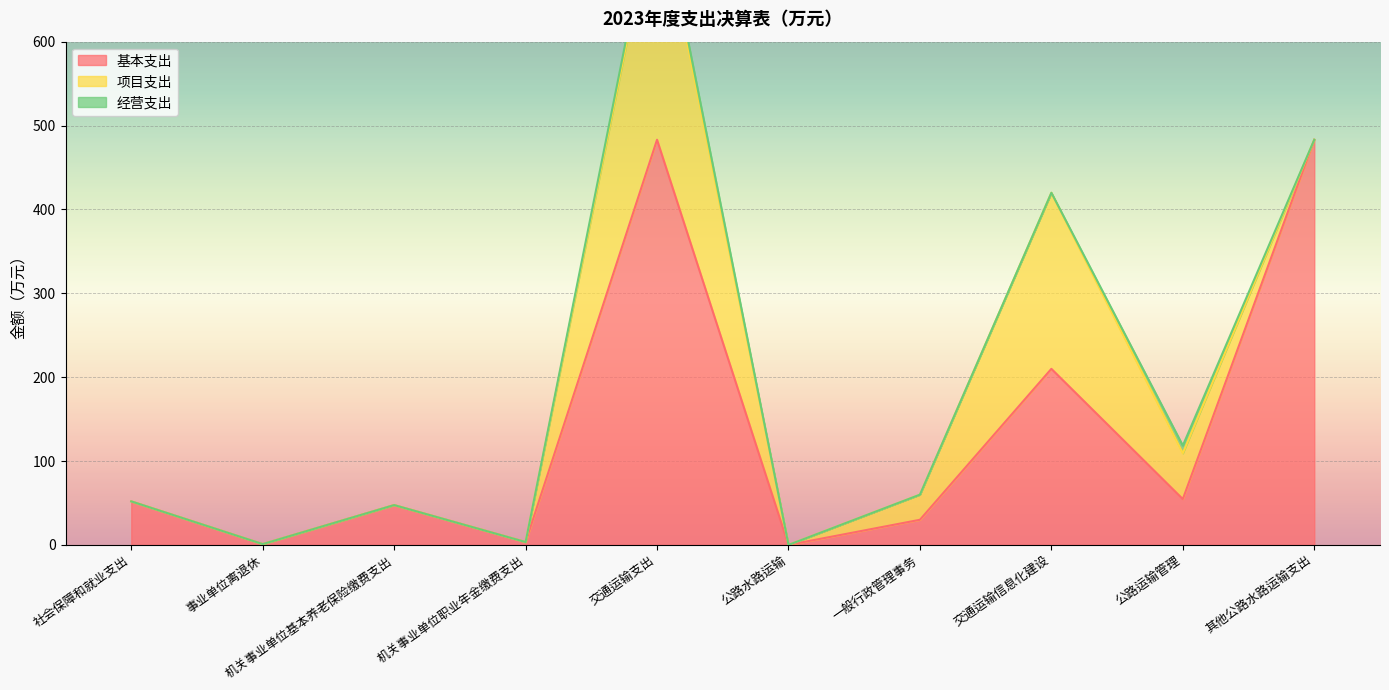

At 一般行政管理事务, list the series in order from smallest to largest.

经营支出, 基本支出, 项目支出